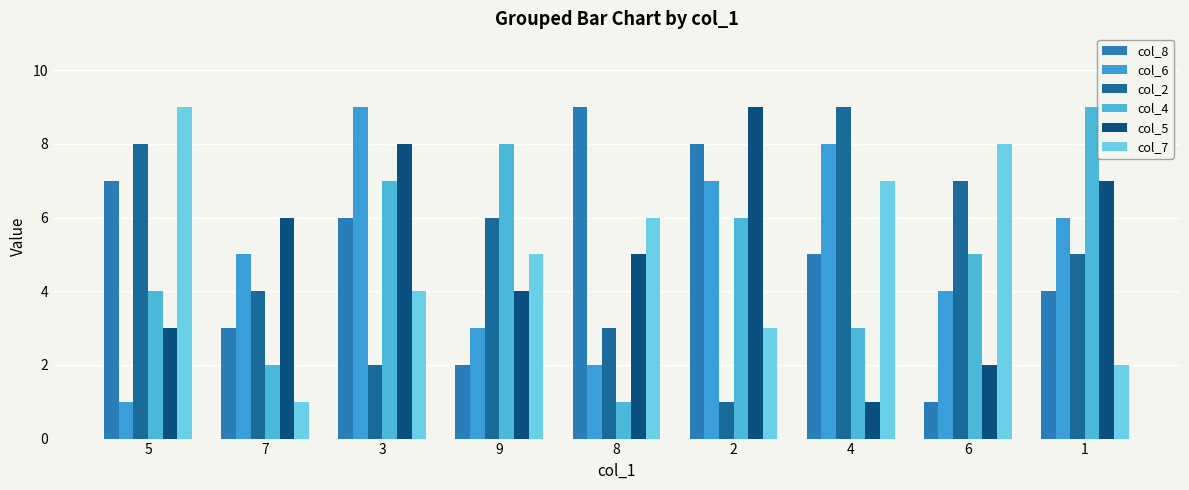

How many bars are there in total?

54